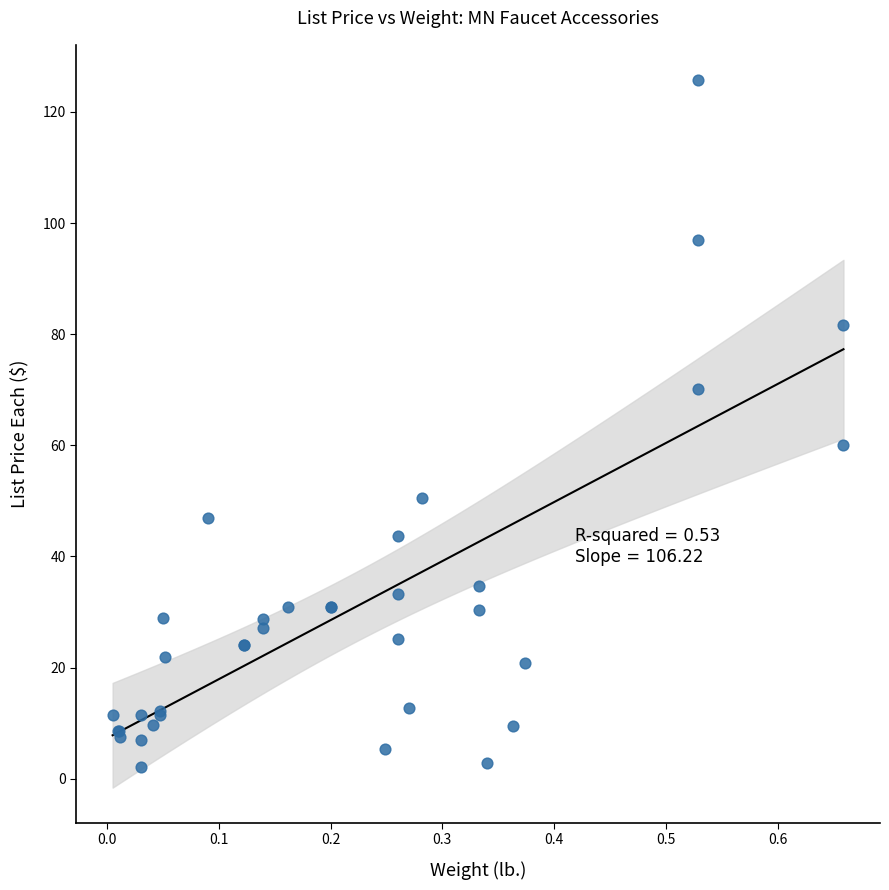

What Y value in the scatter plot is closest to 63?

60.0